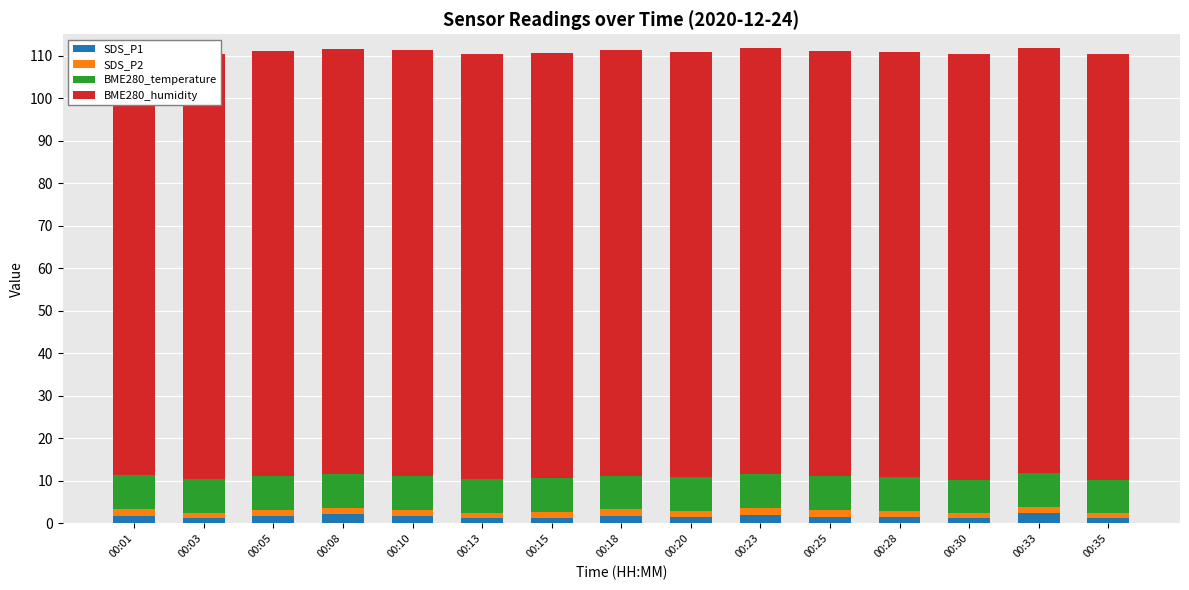

Which series has the largest range (max minus min)?

SDS_P1